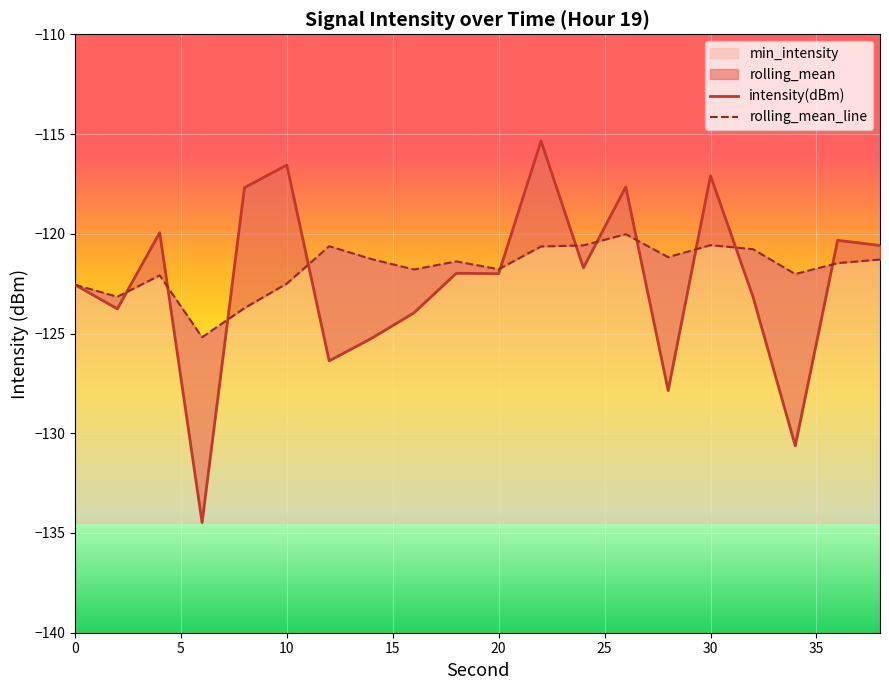

What is the difference between the second highest and second lowest values in the intensity(dBm) series?

14.1